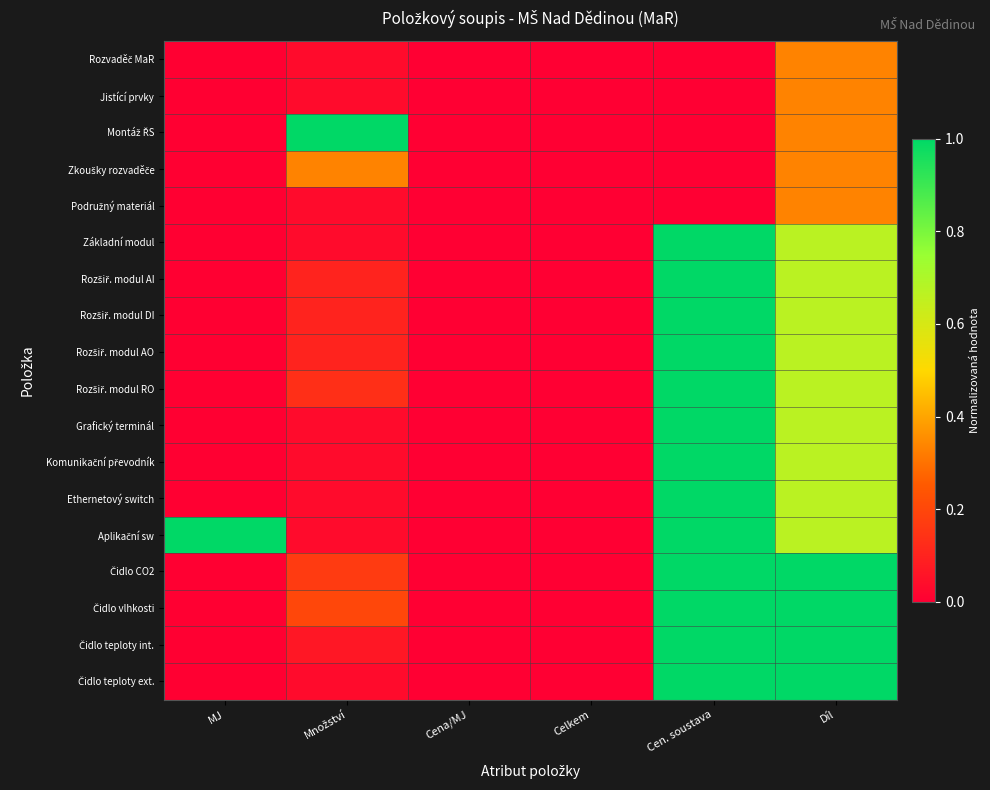

What is the spread (max minus min) of values at Díl?

0.7